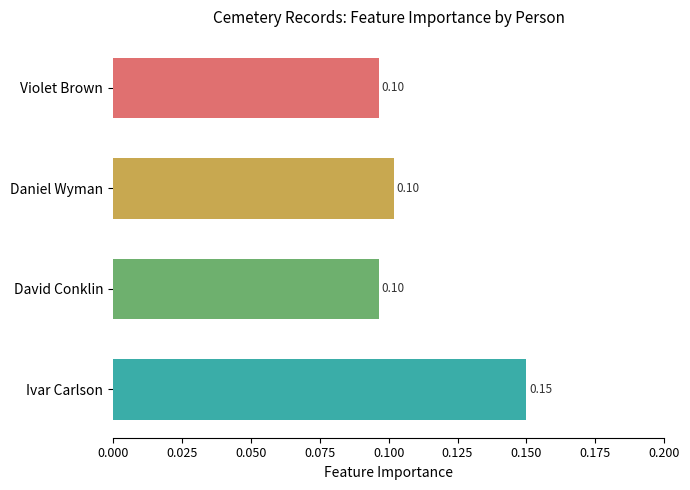

What is the value of the 2nd bar from the left?

0.1